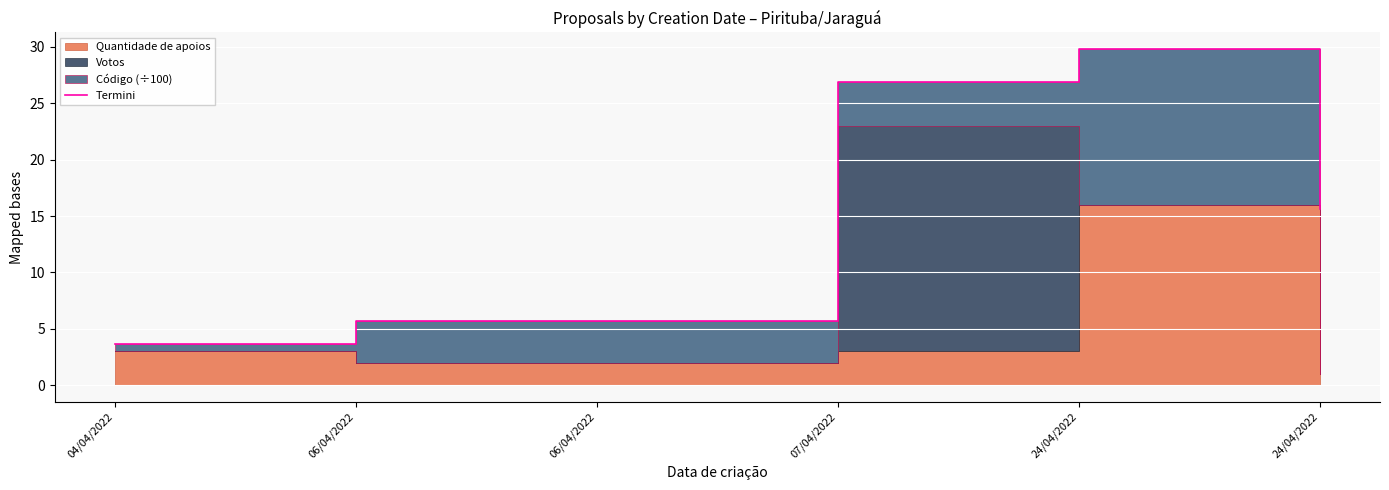

Reading left to right, what are all the values shown in this chart?

3.7	5.7	5.7	26.9	29.8	15.6